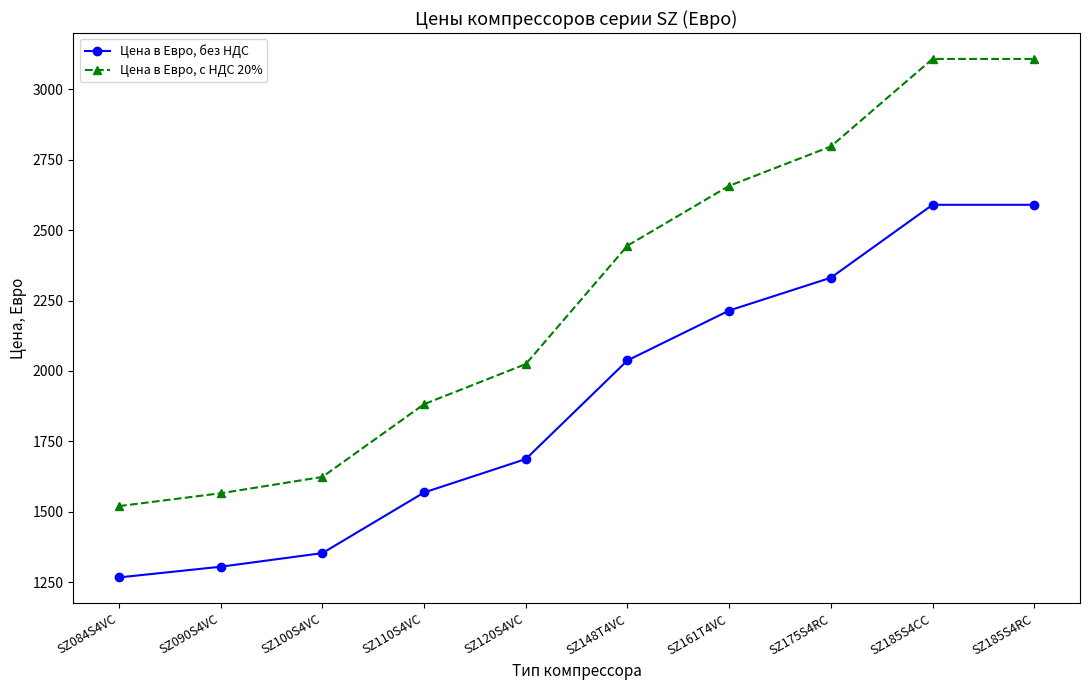

What is the difference between the maximum and minimum values in the Цена в Евро, c НДС 20% series?

1588.3